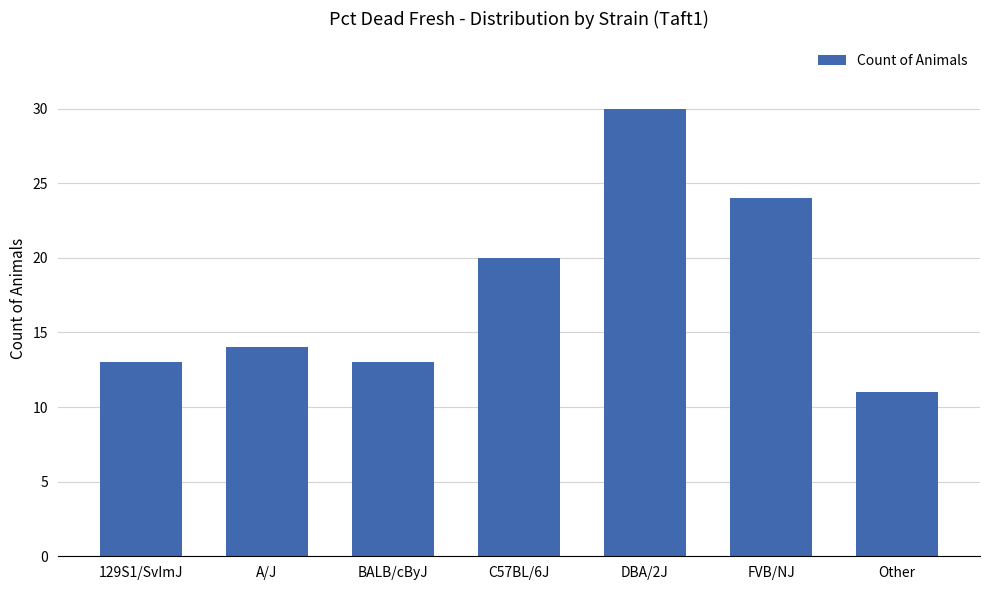

What is the label of the 7th bar from the right?

129S1/SvImJ